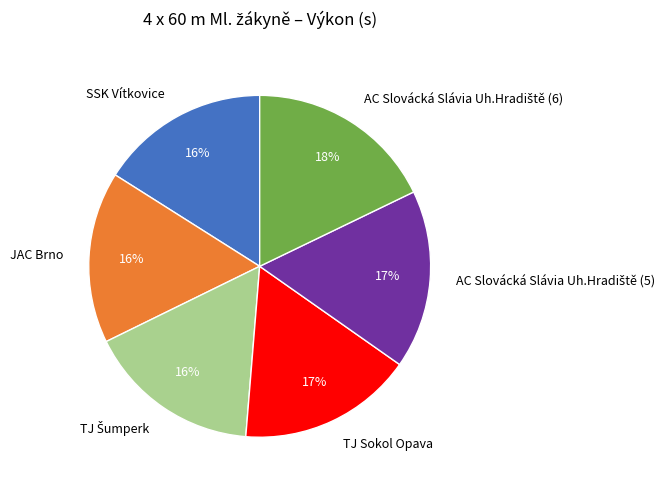

To the nearest percent, what percentage of the pie is TJ Sokol Opava?

17%